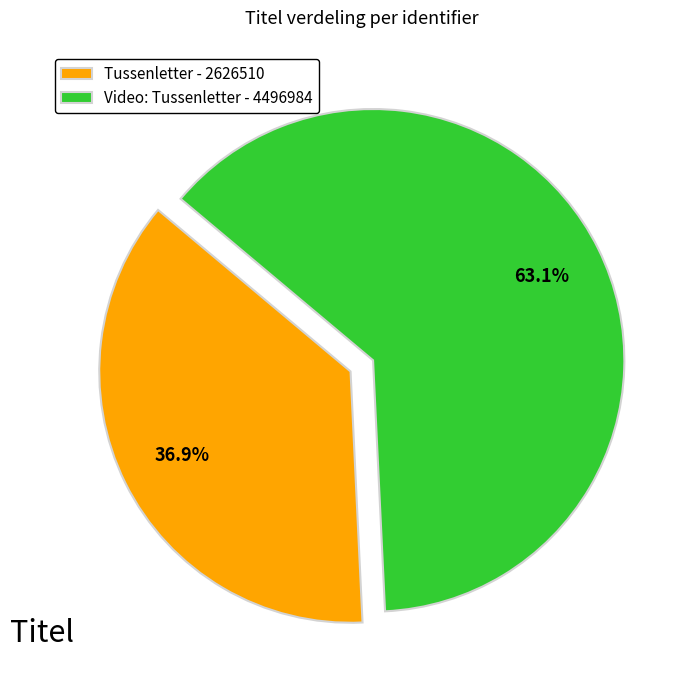

True or false: Tussenletter accounts for 26% of the total.

False